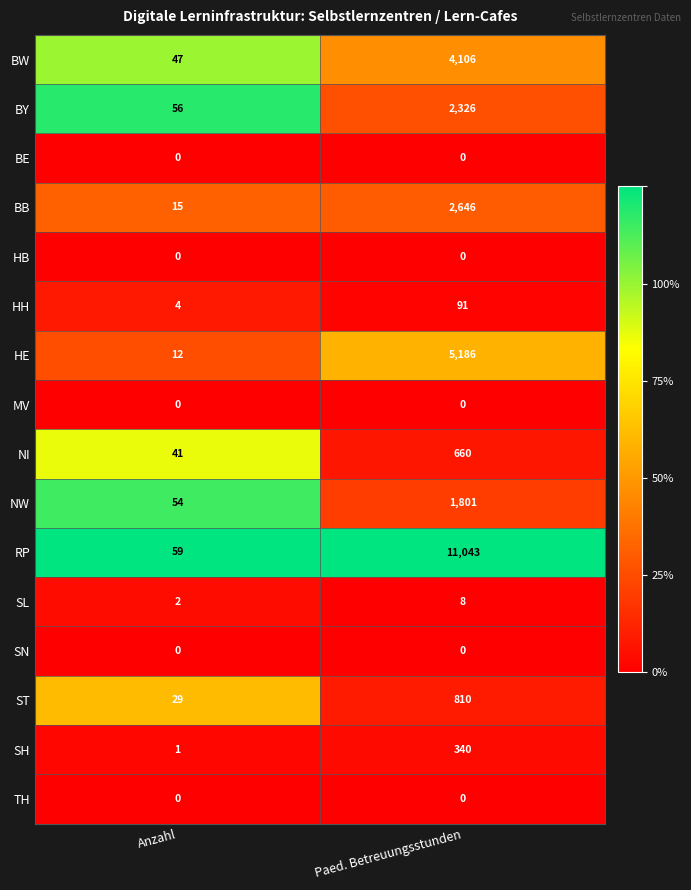

The NI series shows 162 at Paed. Betreuungsstunden. True or false?

False